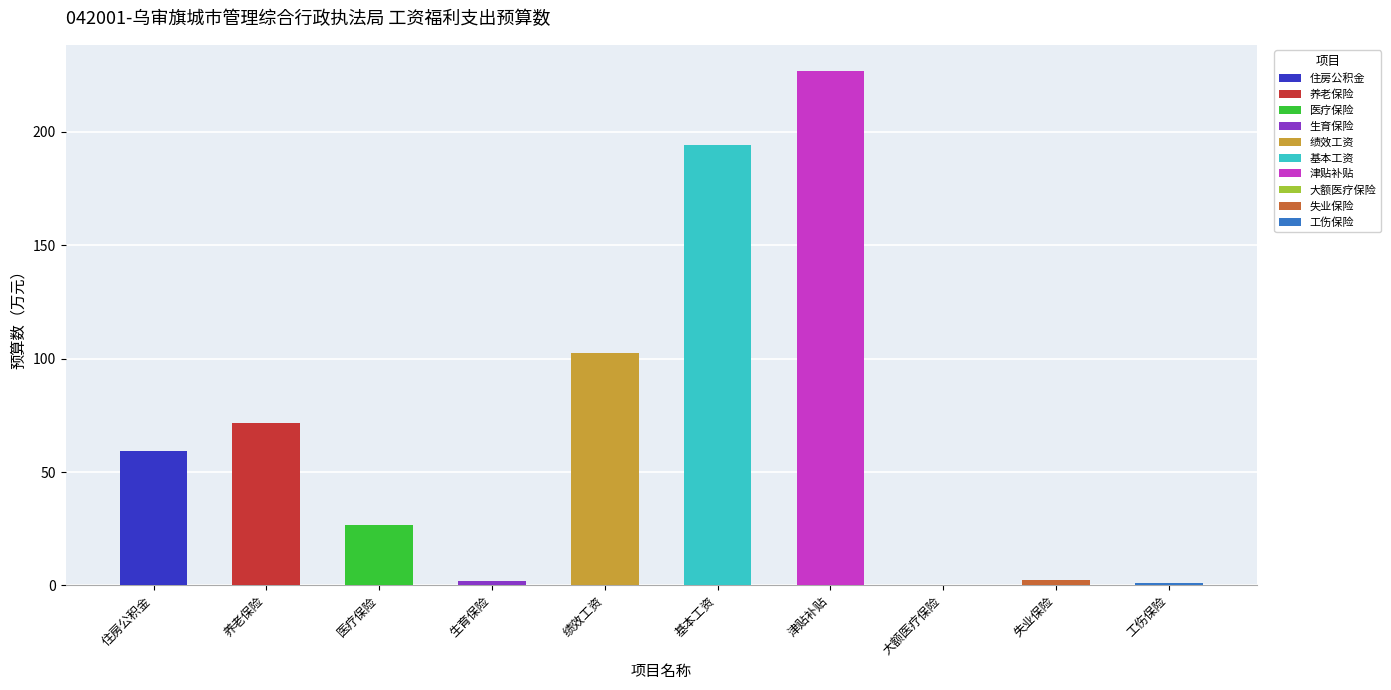

Reading left to right, what are all the values shown in this chart?

59.4	71.4	26.8	1.8	102.4	194.4	227.0	0.3	2.2	0.9